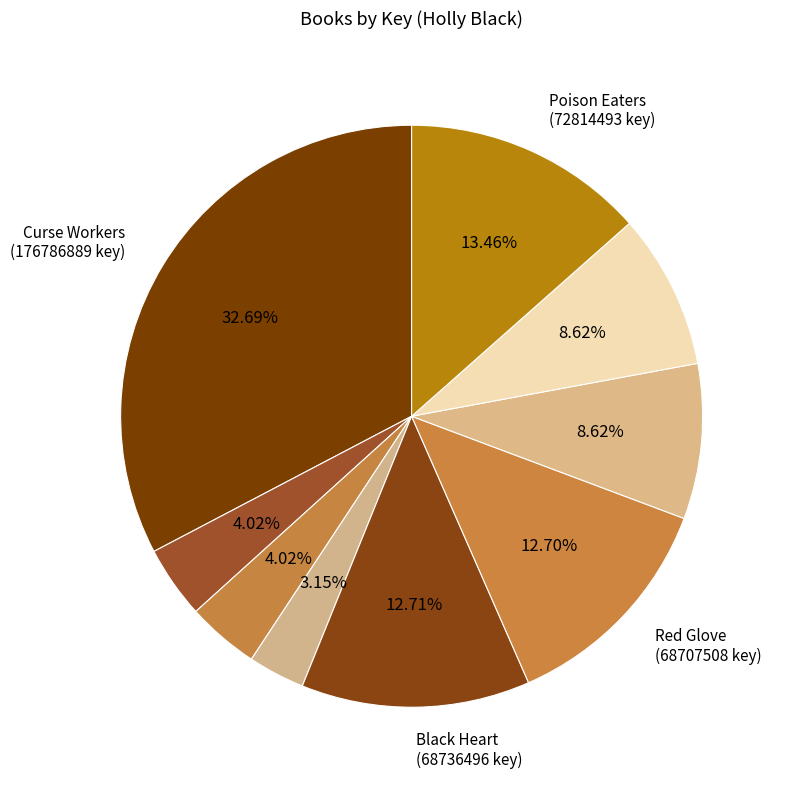

How many slices are in this pie chart?

9